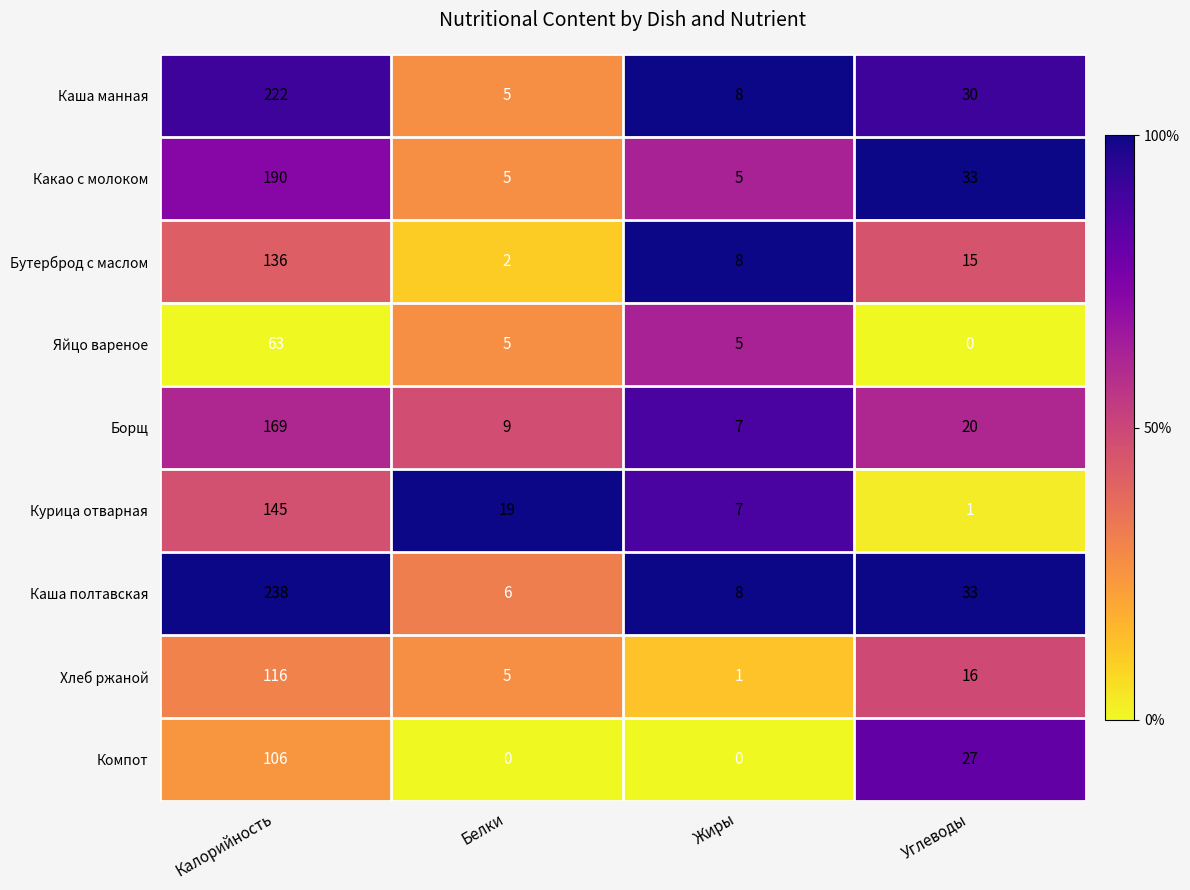

Is it true that Яйцо вареное equals 5 at Белки?

True